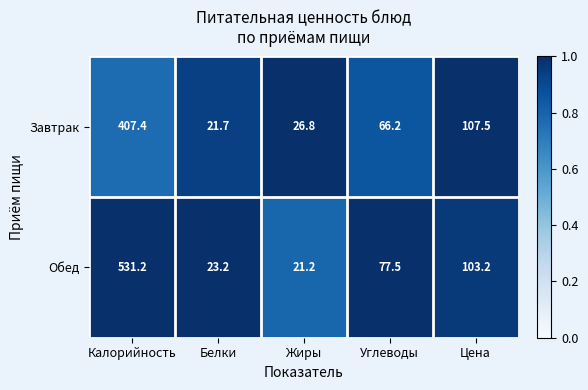

Reading left to right, extract all data points from this chart.

Завтрак: Калорийность=407.4	Белки=21.7	Жиры=26.8	Углеводы=66.2	Цена=107.5
Обед: Калорийность=531.2	Белки=23.2	Жиры=21.2	Углеводы=77.5	Цена=103.2